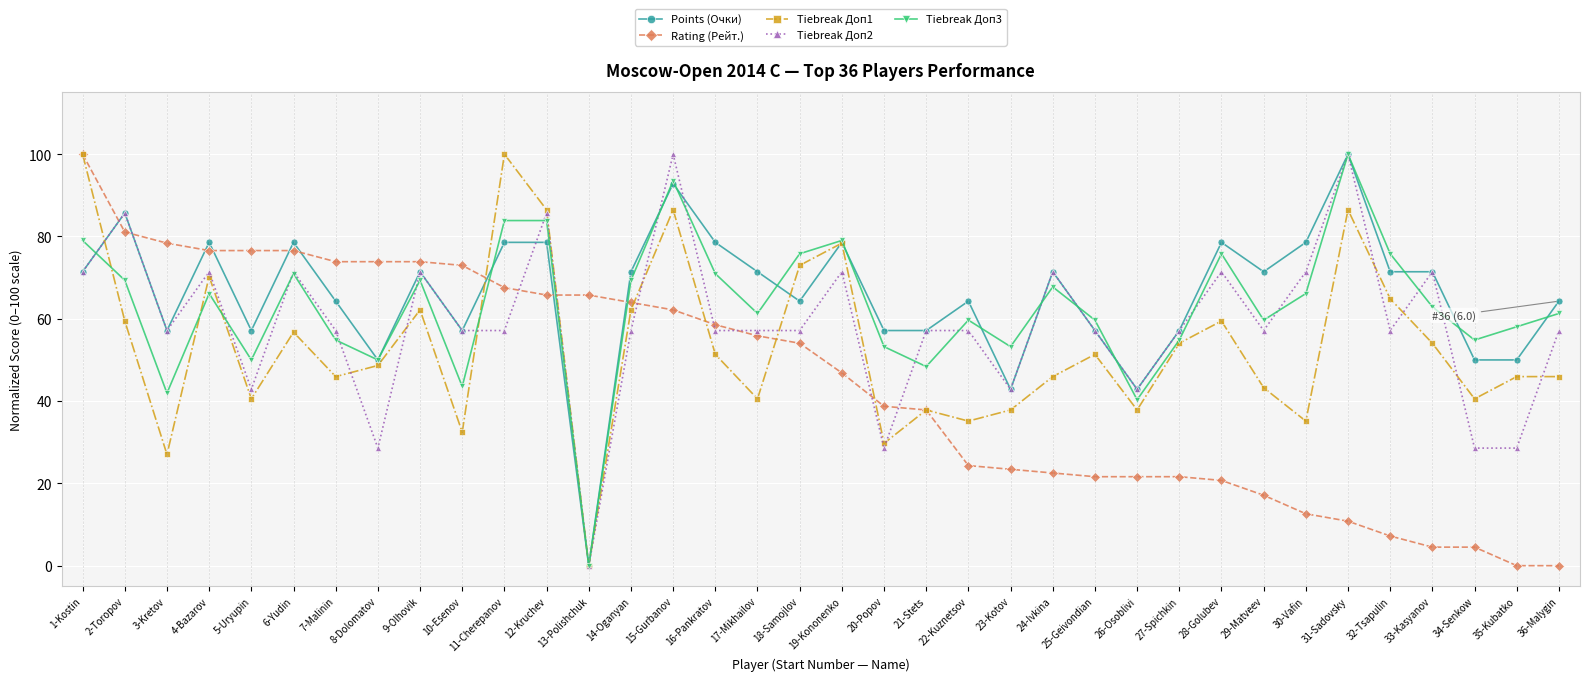

Reading left to right, extract all data points from this chart.

Points (Очки): 1-Kostin=71.4	2-Toropov=85.7	3-Kretov=57.1	4-Bazarov=78.6	5-Uryupin=57.1	6-Yudin=78.6	7-Malinin=64.3	8-Dolomatov=50.0	9-Olhovik=71.4	10-Esenov=57.1	11-Cherepanov=78.6	12-Kruchev=78.6	13-Polishchuk=0.0	14-Oganyan=71.4	15-Gurbanov=92.9	16-Pankratov=78.6	17-Mikhailov=71.4	18-Samojlov=64.3	19-Kononenko=78.6	20-Popov=57.1	21-Stets=57.1	22-Kuznetsov=64.3	23-Kotov=42.9	24-Ivkina=71.4	25-Geivondian=57.1	26-Osoblivi=42.9	27-Spichkin=57.1	28-Golubev=78.6	29-Matveev=71.4	30-Vafin=78.6	31-Sadovsky=100.0	32-Tsapulin=71.4	33-Kasyanov=71.4	34-Senkow=50.0	35-Kubatko=50.0	36-Malygin=64.3
Rating (Рейт.): 1-Kostin=100.0	2-Toropov=81.1	3-Kretov=78.4	4-Bazarov=76.6	5-Uryupin=76.6	6-Yudin=76.6	7-Malinin=73.9	8-Dolomatov=73.9	9-Olhovik=73.9	10-Esenov=73.0	11-Cherepanov=67.6	12-Kruchev=65.8	13-Polishchuk=65.8	14-Oganyan=64.0	15-Gurbanov=62.2	16-Pankratov=58.6	17-Mikhailov=55.9	18-Samojlov=54.1	19-Kononenko=46.8	20-Popov=38.7	21-Stets=37.8	22-Kuznetsov=24.3	23-Kotov=23.4	24-Ivkina=22.5	25-Geivondian=21.6	26-Osoblivi=21.6	27-Spichkin=21.6	28-Golubev=20.7	29-Matveev=17.1	30-Vafin=12.6	31-Sadovsky=10.8	32-Tsapulin=7.2	33-Kasyanov=4.5	34-Senkow=4.5	35-Kubatko=0.0	36-Malygin=0.0
Tiebreak Доп1: 1-Kostin=100.0	2-Toropov=59.5	3-Kretov=27.0	4-Bazarov=70.3	5-Uryupin=40.5	6-Yudin=56.8	7-Malinin=45.9	8-Dolomatov=48.6	9-Olhovik=62.2	10-Esenov=32.4	11-Cherepanov=100.0	12-Kruchev=86.5	13-Polishchuk=0.0	14-Oganyan=62.2	15-Gurbanov=86.5	16-Pankratov=51.4	17-Mikhailov=40.5	18-Samojlov=73.0	19-Kononenko=78.4	20-Popov=29.7	21-Stets=37.8	22-Kuznetsov=35.1	23-Kotov=37.8	24-Ivkina=45.9	25-Geivondian=51.4	26-Osoblivi=37.8	27-Spichkin=54.1	28-Golubev=59.5	29-Matveev=43.2	30-Vafin=35.1	31-Sadovsky=86.5	32-Tsapulin=64.9	33-Kasyanov=54.1	34-Senkow=40.5	35-Kubatko=45.9	36-Malygin=45.9
Tiebreak Доп2: 1-Kostin=71.4	2-Toropov=85.7	3-Kretov=57.1	4-Bazarov=71.4	5-Uryupin=42.9	6-Yudin=71.4	7-Malinin=57.1	8-Dolomatov=28.6	9-Olhovik=71.4	10-Esenov=57.1	11-Cherepanov=57.1	12-Kruchev=85.7	13-Polishchuk=0.0	14-Oganyan=57.1	15-Gurbanov=100.0	16-Pankratov=57.1	17-Mikhailov=57.1	18-Samojlov=57.1	19-Kononenko=71.4	20-Popov=28.6	21-Stets=57.1	22-Kuznetsov=57.1	23-Kotov=42.9	24-Ivkina=71.4	25-Geivondian=57.1	26-Osoblivi=42.9	27-Spichkin=57.1	28-Golubev=71.4	29-Matveev=57.1	30-Vafin=71.4	31-Sadovsky=100.0	32-Tsapulin=57.1	33-Kasyanov=71.4	34-Senkow=28.6	35-Kubatko=28.6	36-Malygin=57.1
Tiebreak Доп3: 1-Kostin=79.0	2-Toropov=69.4	3-Kretov=41.9	4-Bazarov=66.1	5-Uryupin=50.0	6-Yudin=71.0	7-Malinin=54.8	8-Dolomatov=50.0	9-Olhovik=69.4	10-Esenov=43.5	11-Cherepanov=83.9	12-Kruchev=83.9	13-Polishchuk=0.0	14-Oganyan=69.4	15-Gurbanov=93.5	16-Pankratov=71.0	17-Mikhailov=61.3	18-Samojlov=75.8	19-Kononenko=79.0	20-Popov=53.2	21-Stets=48.4	22-Kuznetsov=59.7	23-Kotov=53.2	24-Ivkina=67.7	25-Geivondian=59.7	26-Osoblivi=40.3	27-Spichkin=54.8	28-Golubev=75.8	29-Matveev=59.7	30-Vafin=66.1	31-Sadovsky=100.0	32-Tsapulin=75.8	33-Kasyanov=62.9	34-Senkow=54.8	35-Kubatko=58.1	36-Malygin=61.3